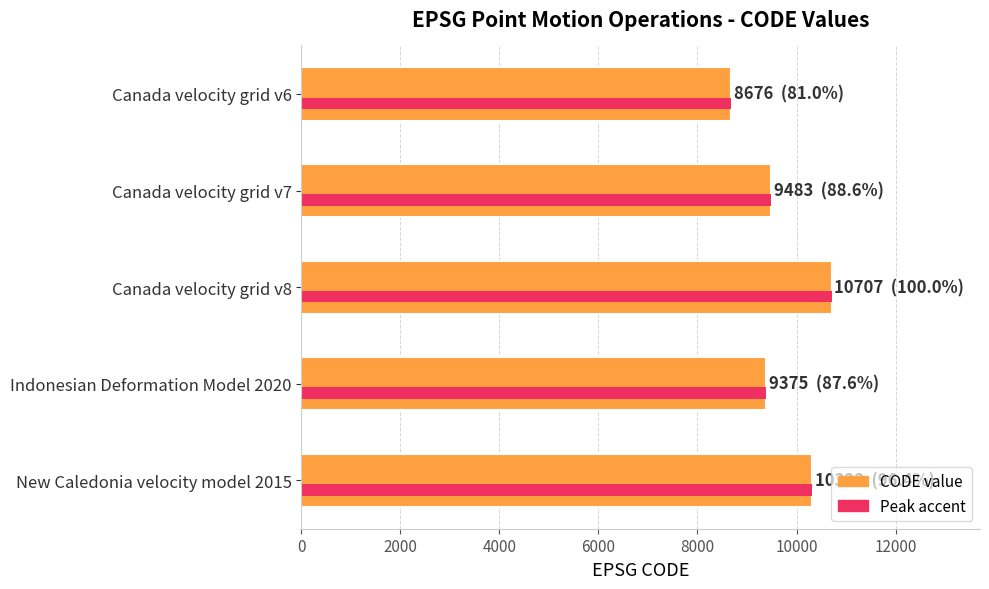

What is the maximum value shown in the chart?

10707